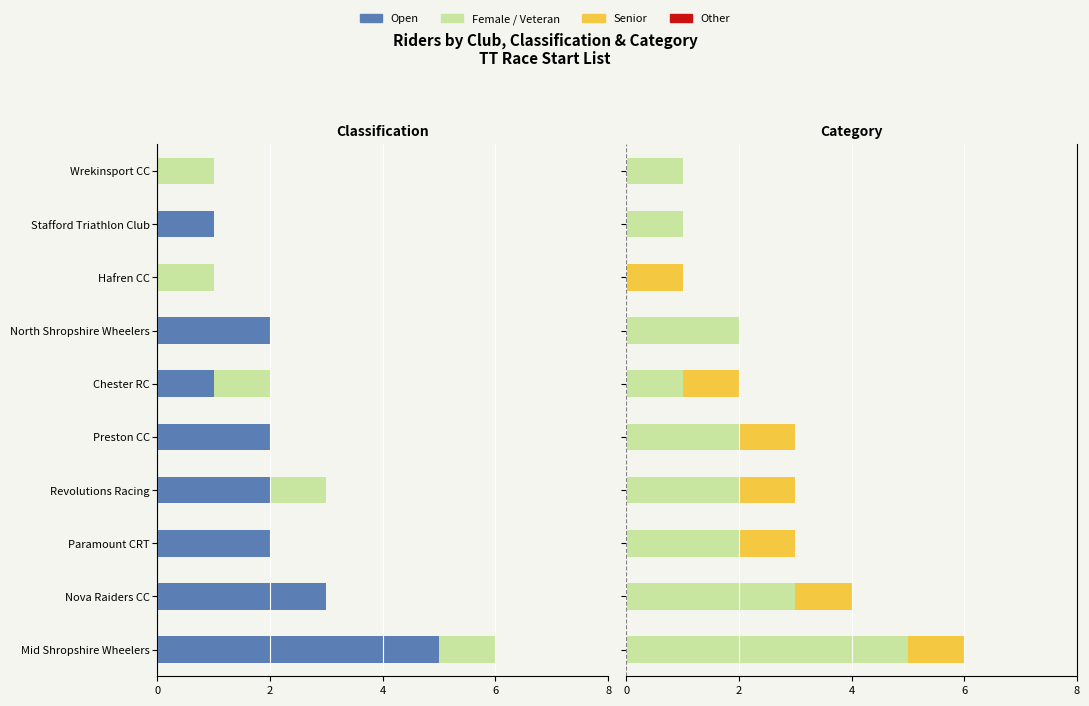

True or false: Female has a value of 0 at Paramount CRT.

True